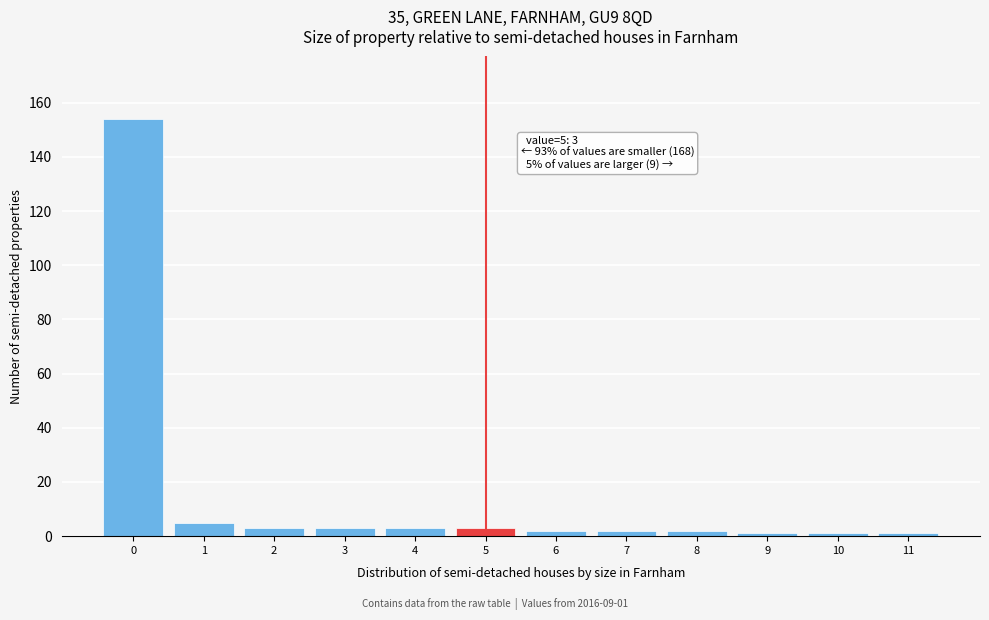

Which range on the x-axis has the tallest bar?

-0.5 to 0.5